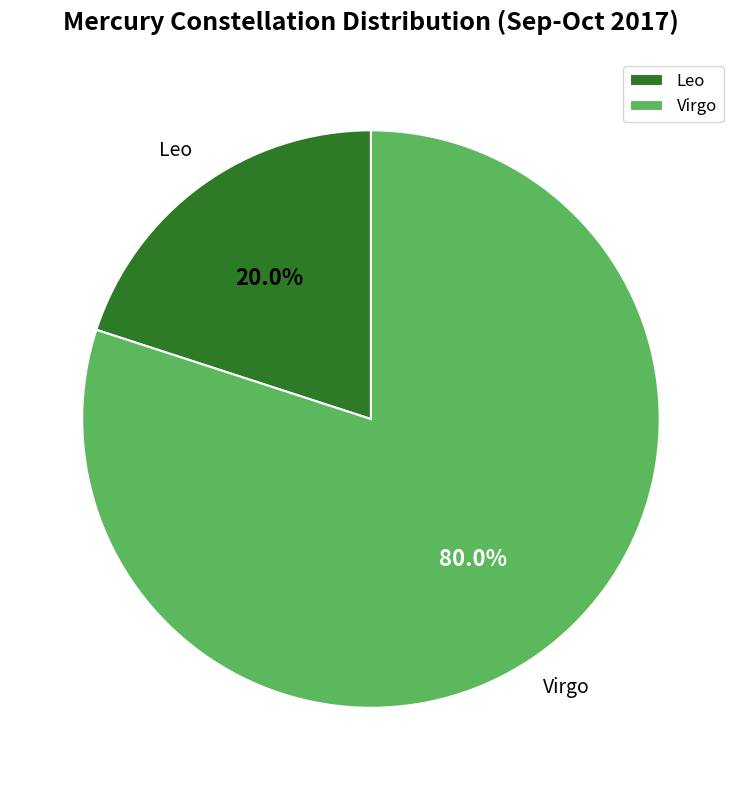

What percentage do Virgo and Leo together represent?

100.0%